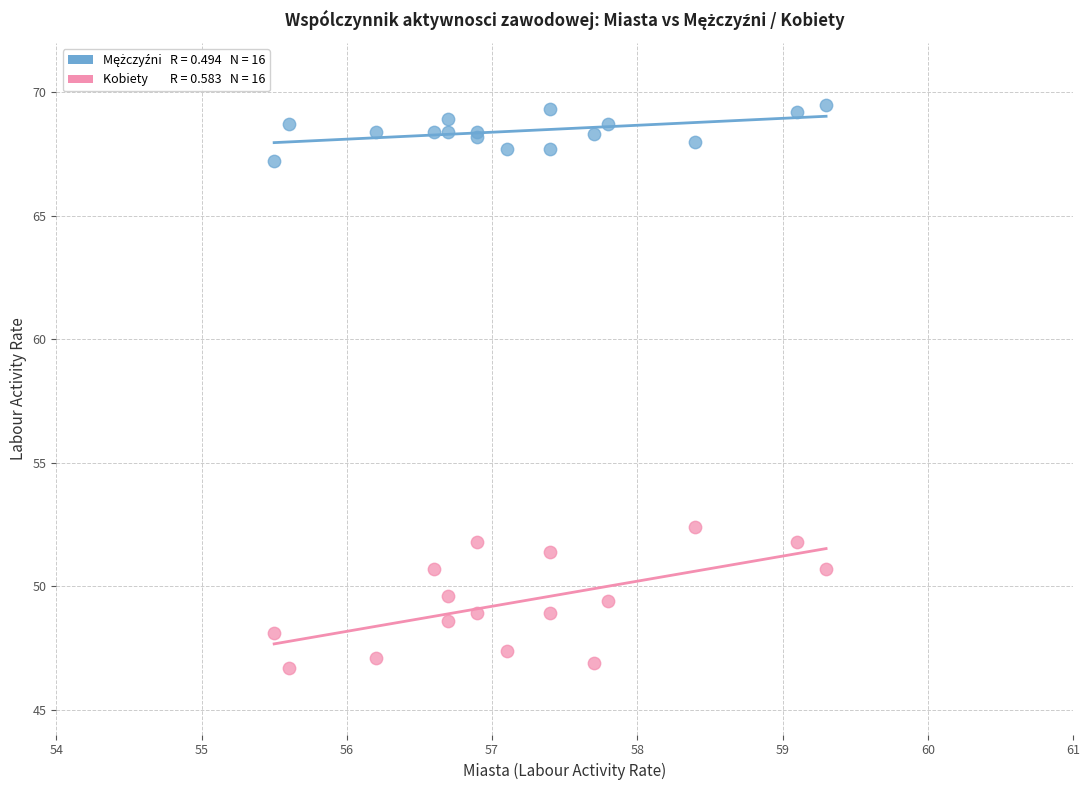

Across all series, what Y value is closest to 58?

52.4